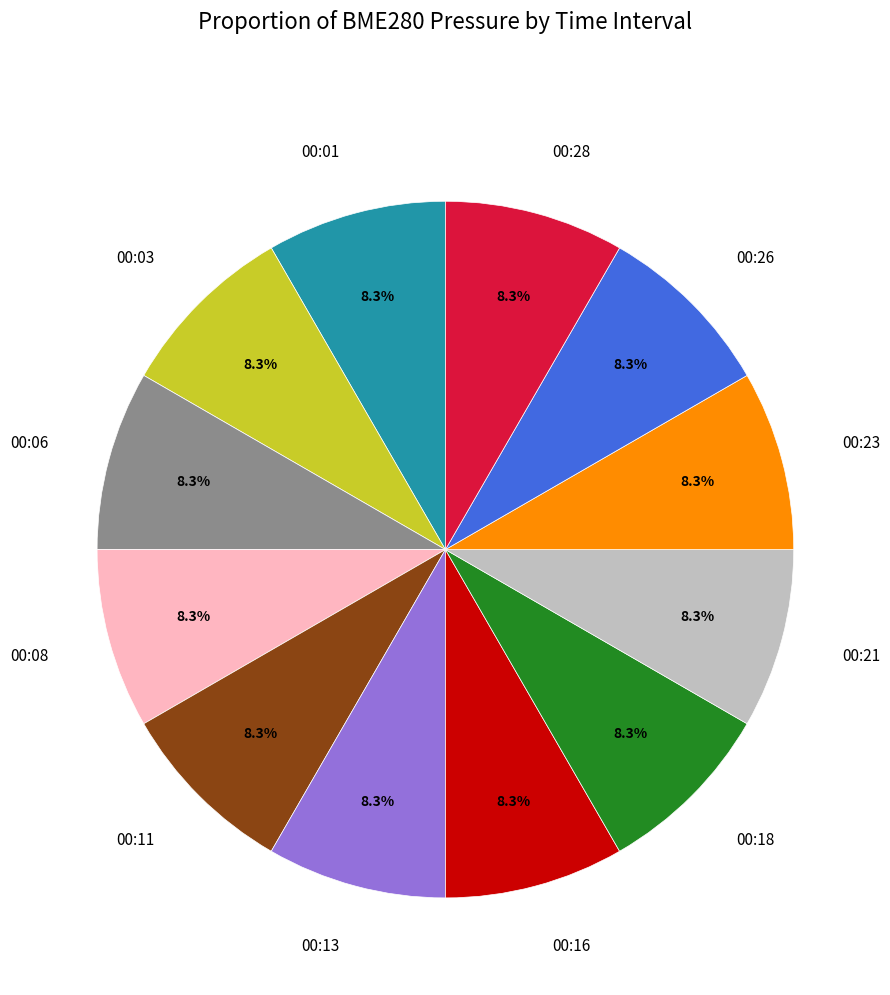

Approximately how many times larger is the value at 00:18 compared to 00:21?

1.0